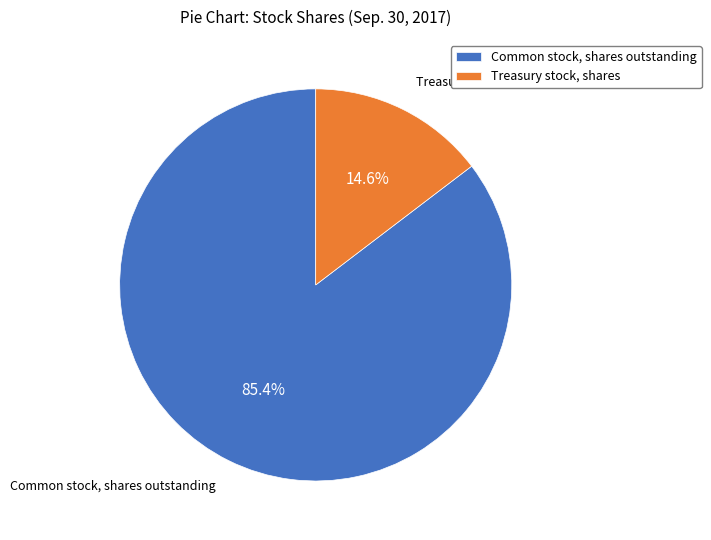

Which slice represents more than half of the pie?

Common stock, shares outstanding